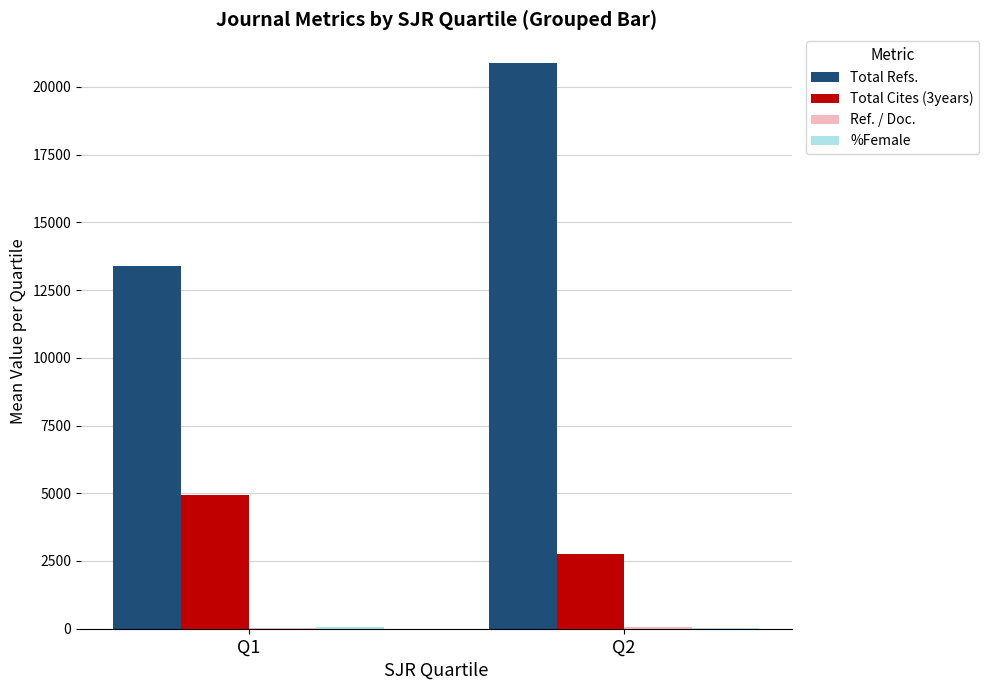

What is the maximum value for Total Refs.?

20895.2